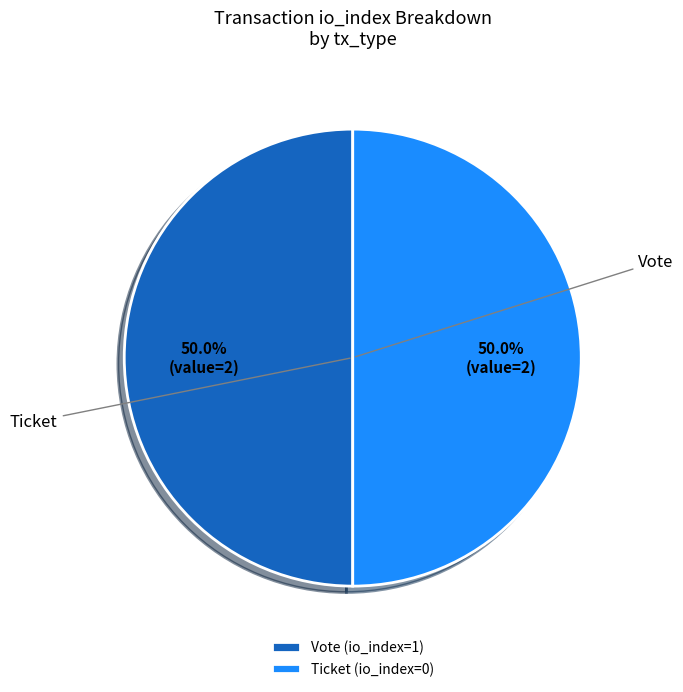

To the nearest percent, what is the combined percentage of Vote and Ticket?

100%